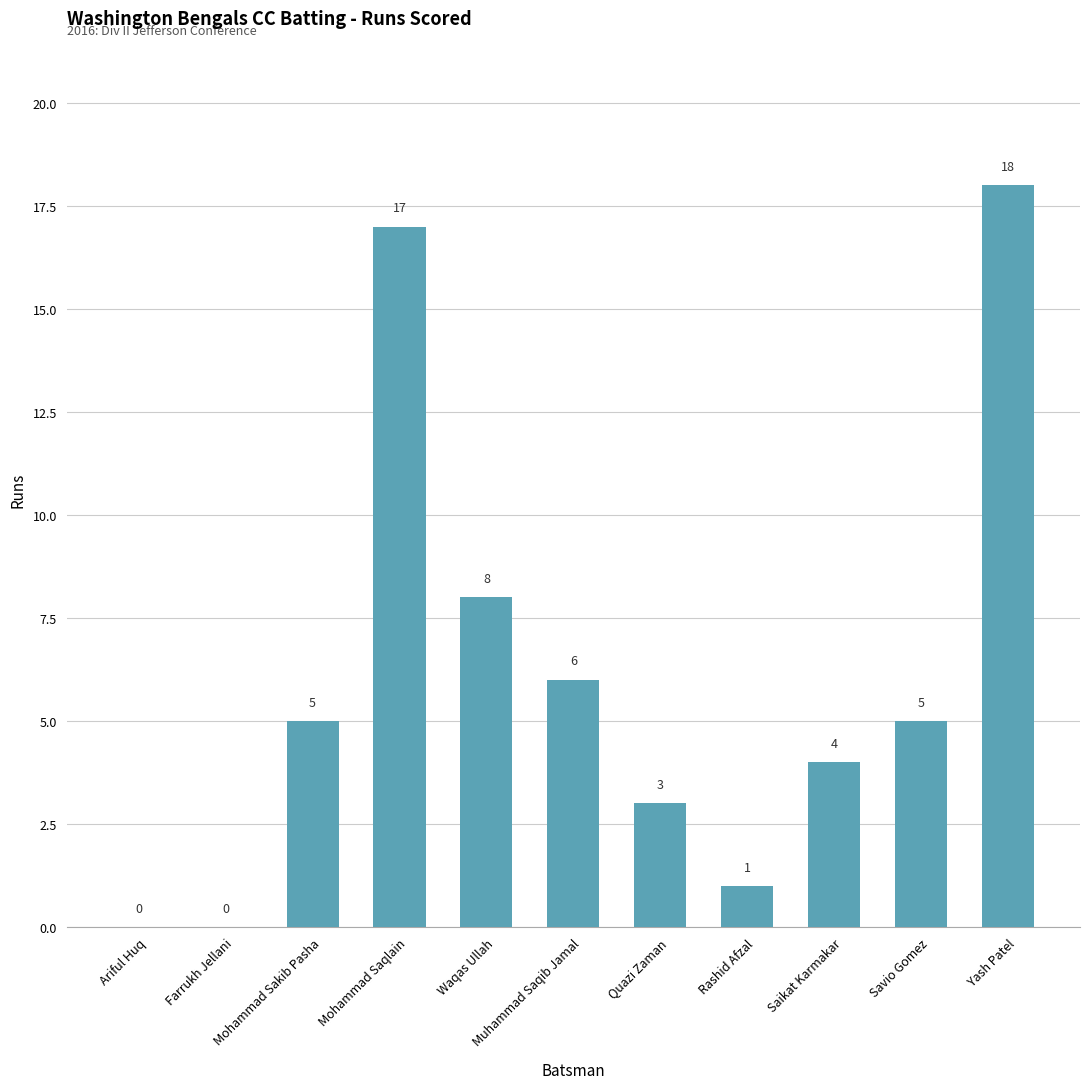

What is the greatest value displayed?

18